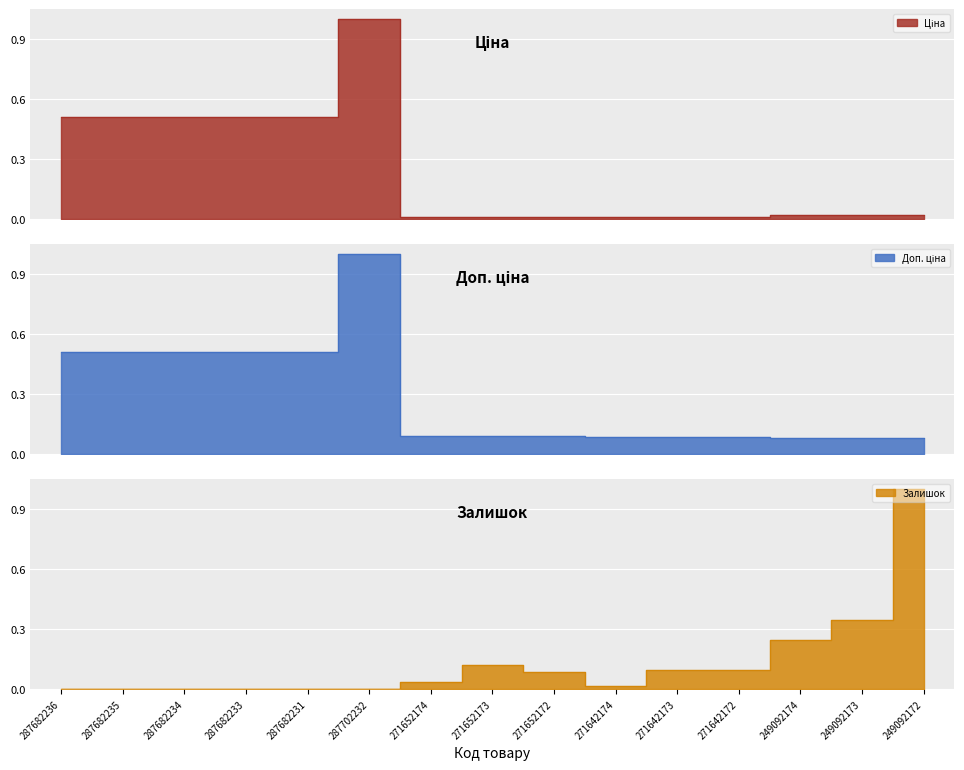

Which series has the widest spread of values?

Залишок